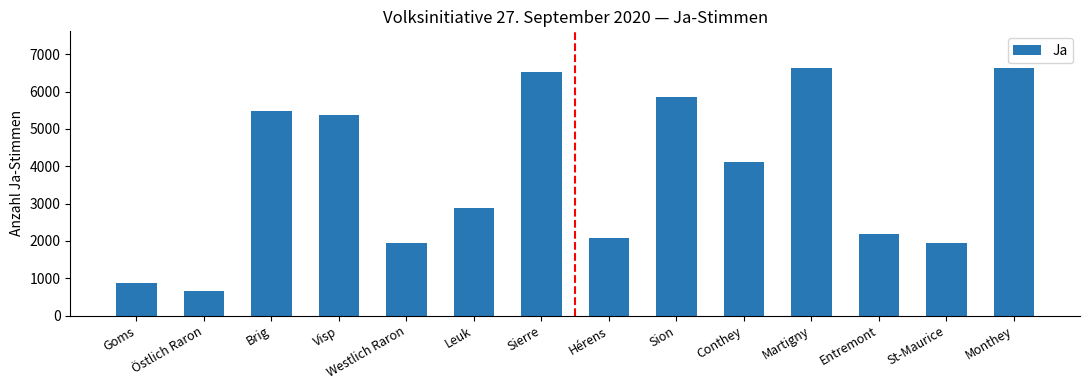

What is the average value?

3795